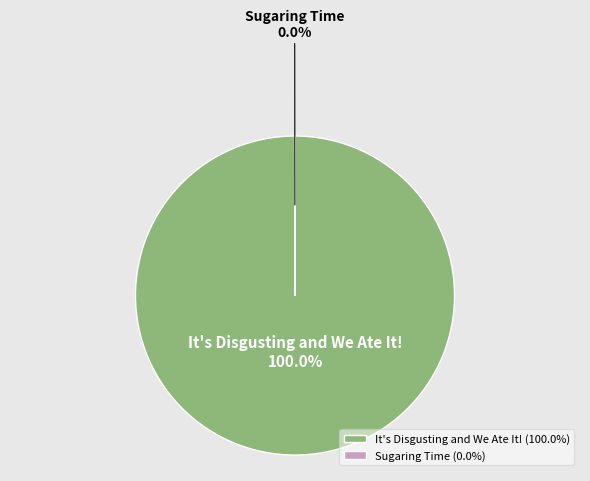

Is there any slice that represents more than half of the pie?

Yes